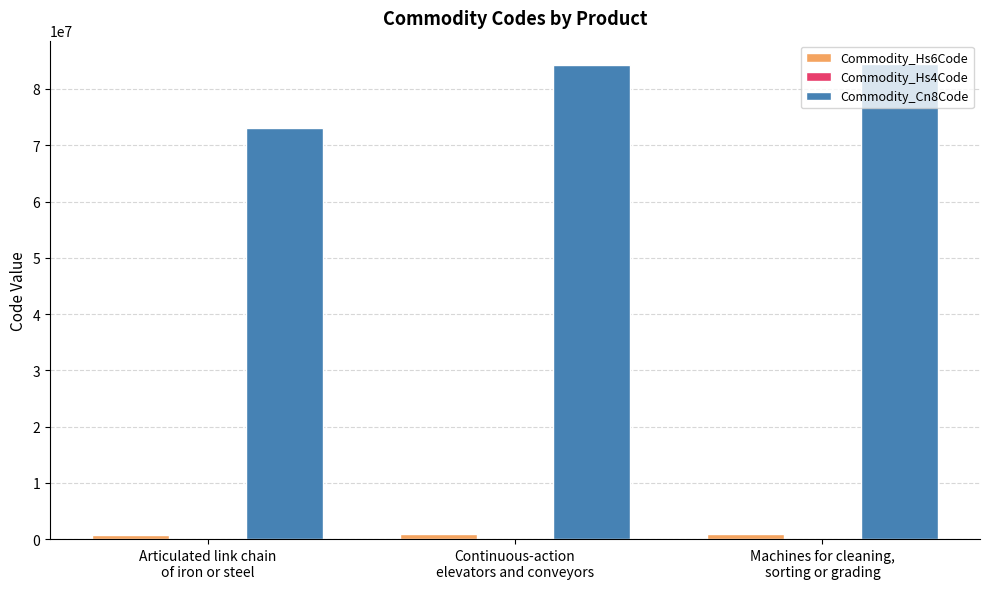

What is the sum of the Commodity_Cn8Code values at Continuous-action
elevators and conveyors and Articulated link chain
of iron or steel?

157434400